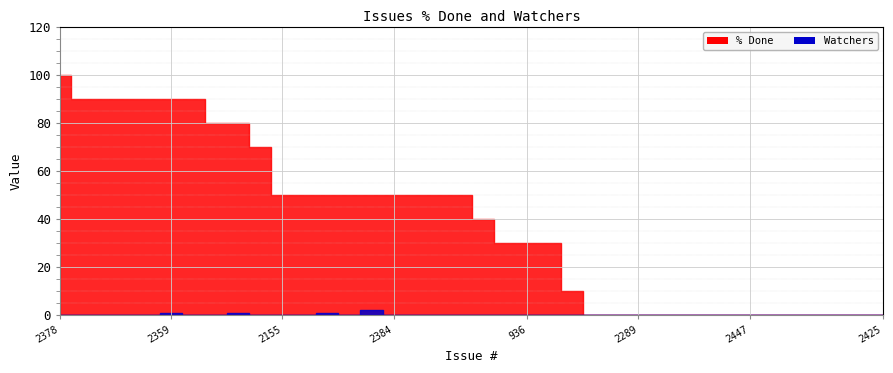

At which category is the sum across all series the highest?

2378